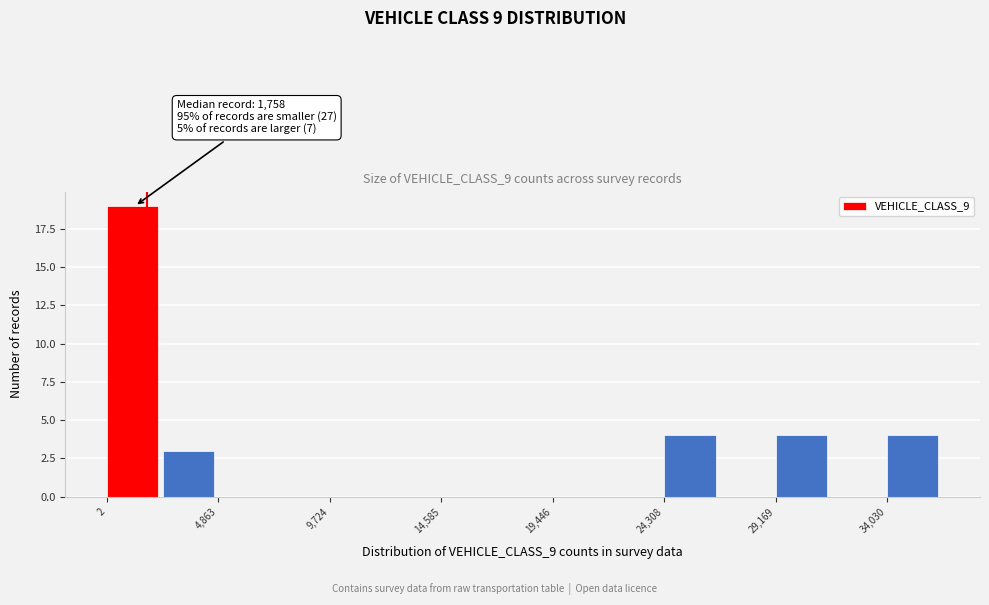

Which range on the x-axis has the tallest bar?

0 to 2500